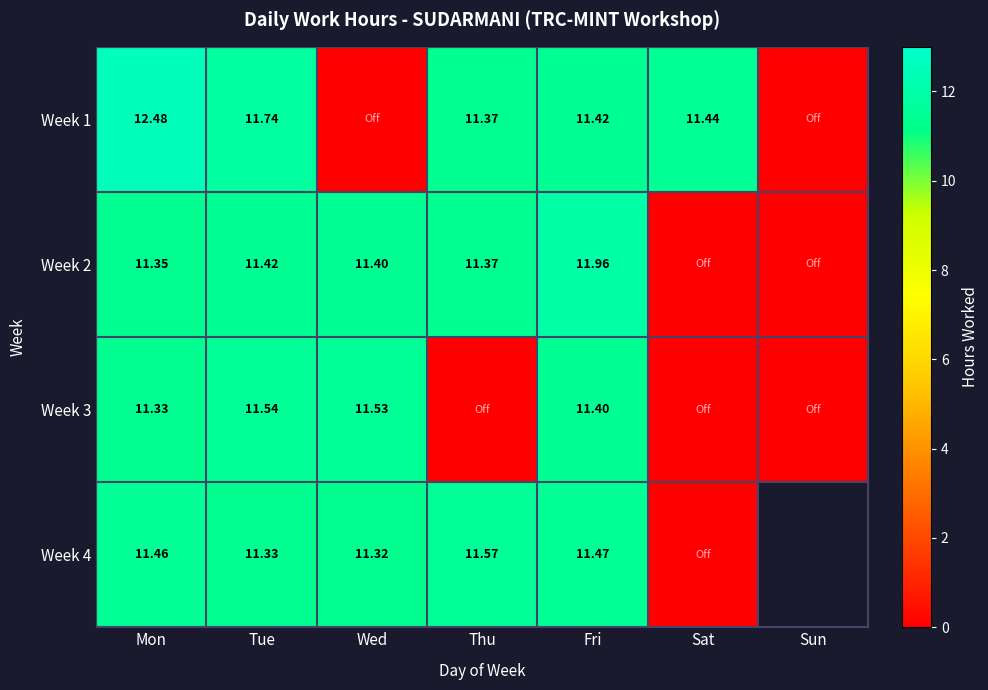

Is the value of Week 1 at Mon greater than the value of Week 2 at Mon?

Yes